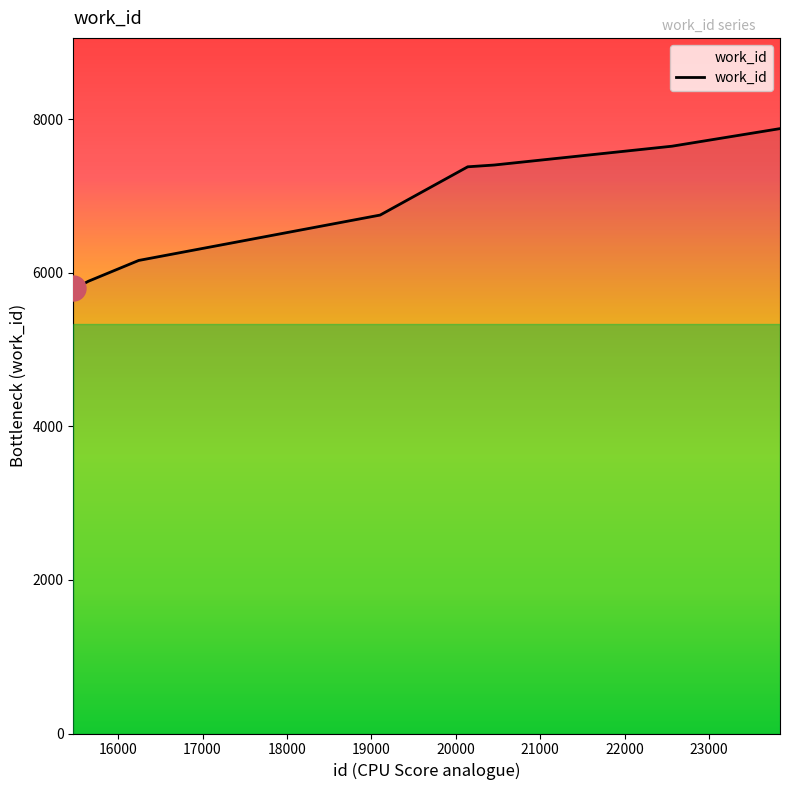

What is the maximum value shown in the chart?

7879